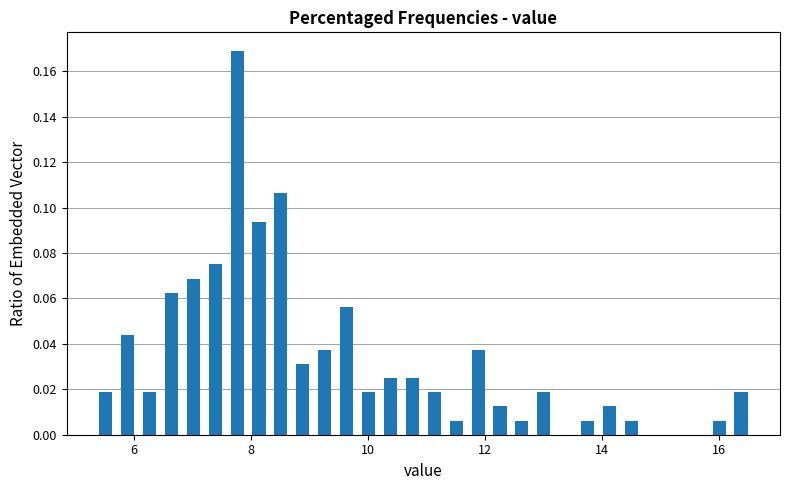

Read against the x-axis, roughly where is the centre of the tallest bar?

7.8